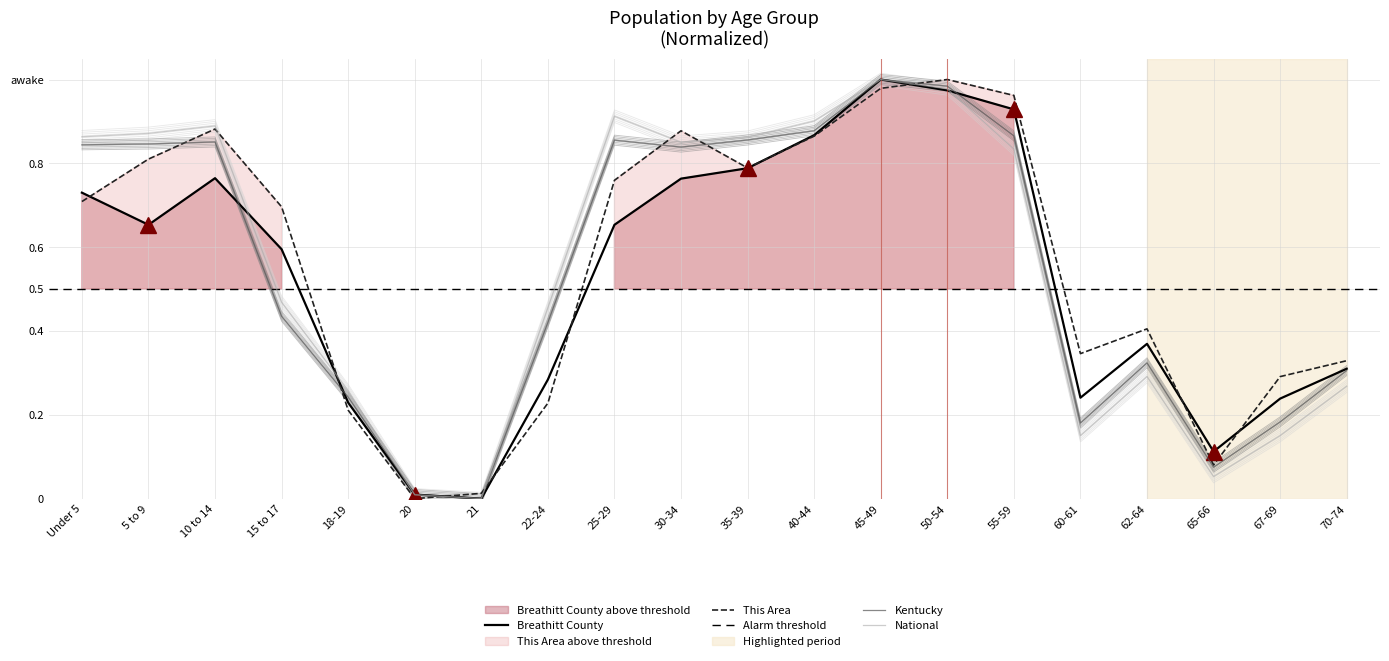

What is the label of the 16th point from the left?

60-61